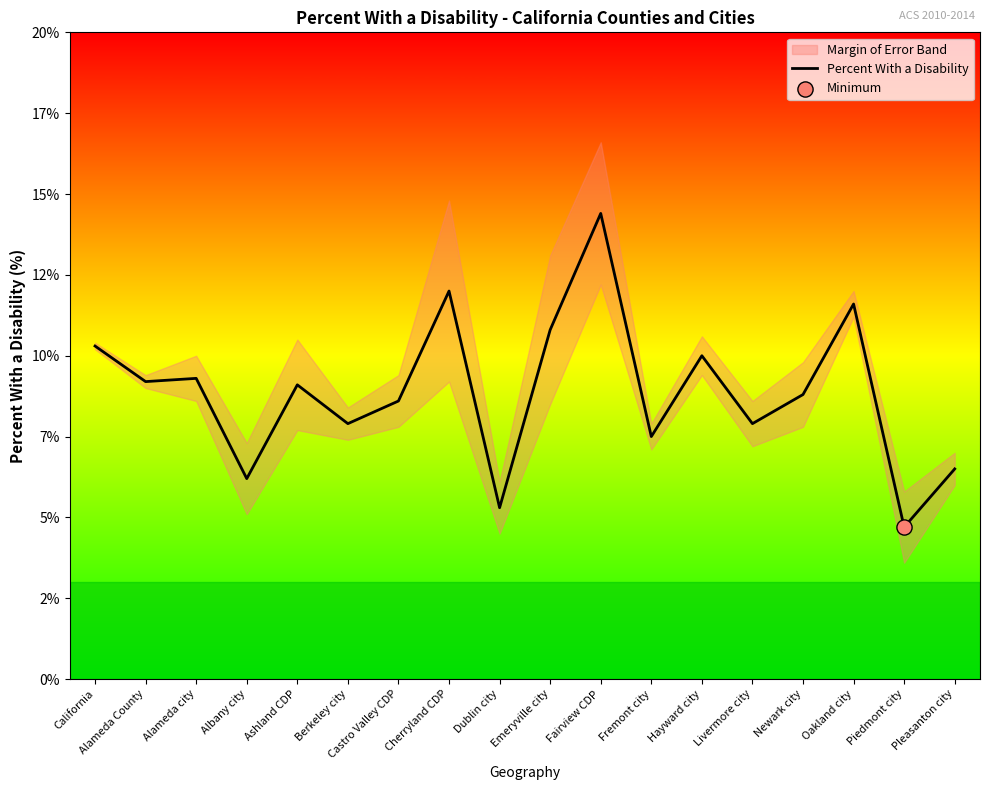

Which has a higher value, Ashland CDP or Berkeley city?

Ashland CDP